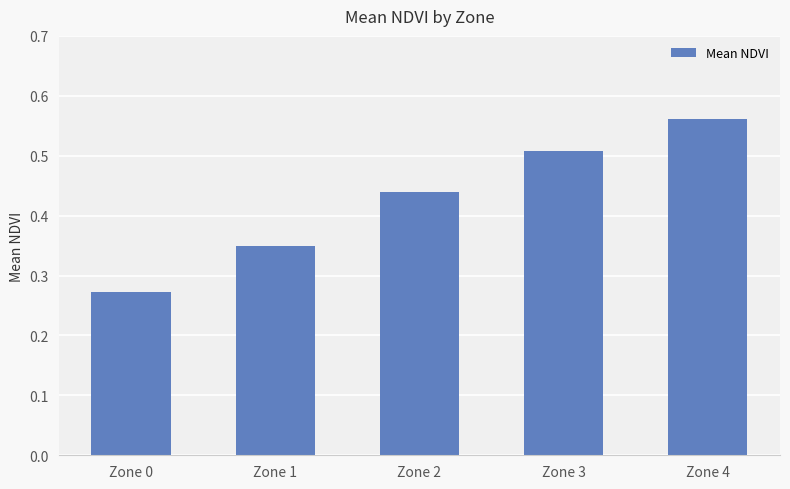

List the labels in order of value, smallest first.

Zone 0, Zone 1, Zone 2, Zone 3, Zone 4